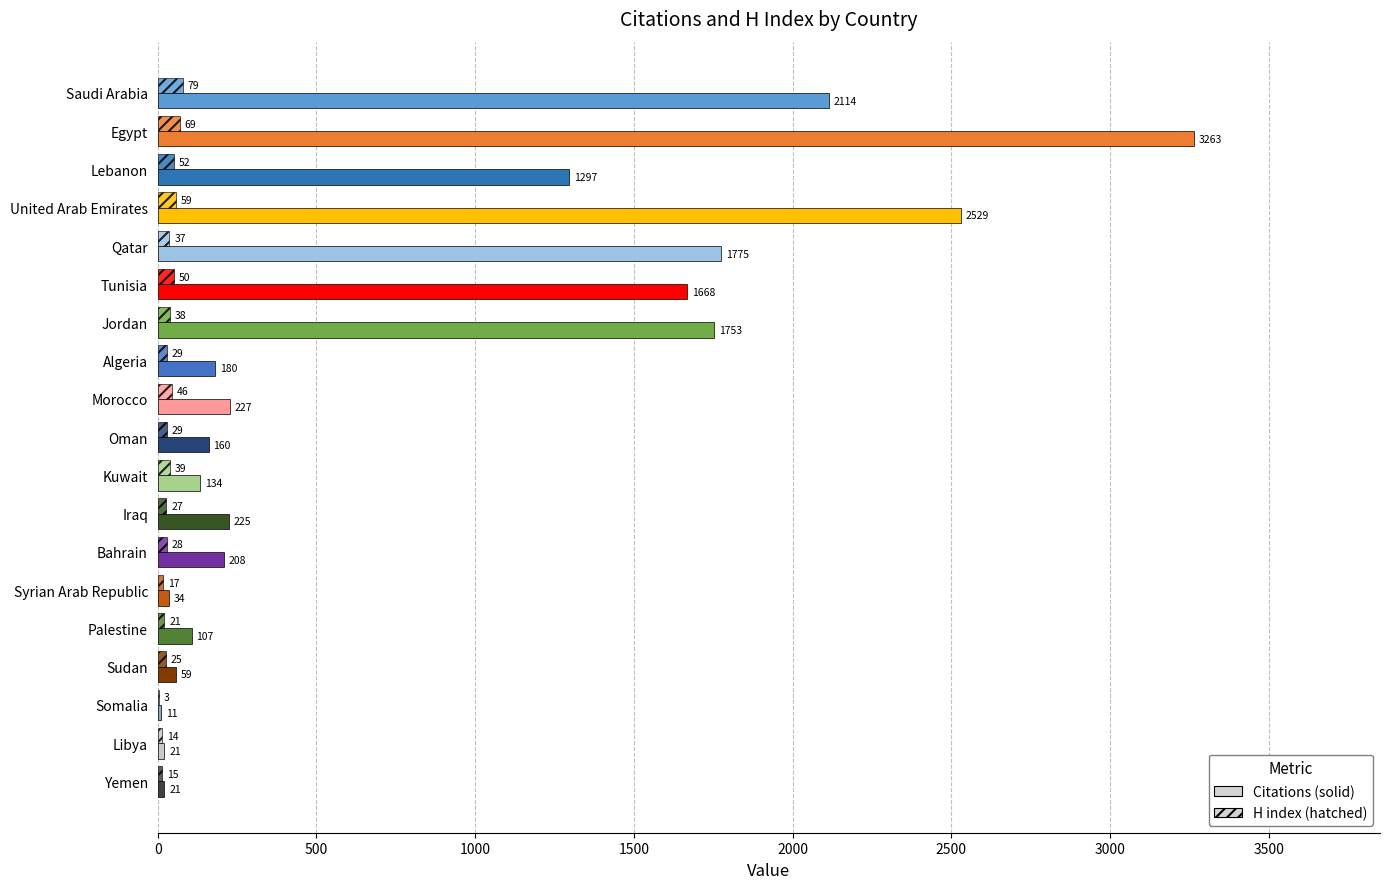

How many series are shown in this chart?

2